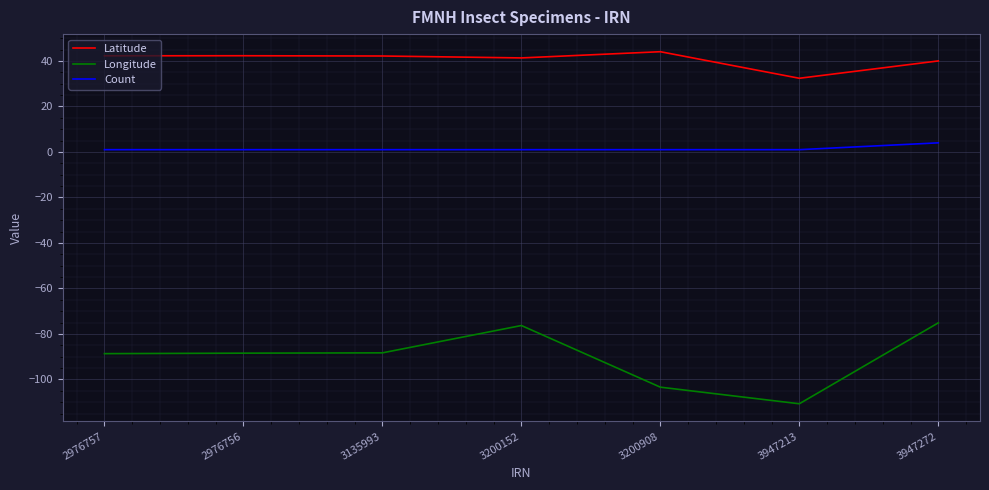

Is this an area chart (filled region under the line)?

No